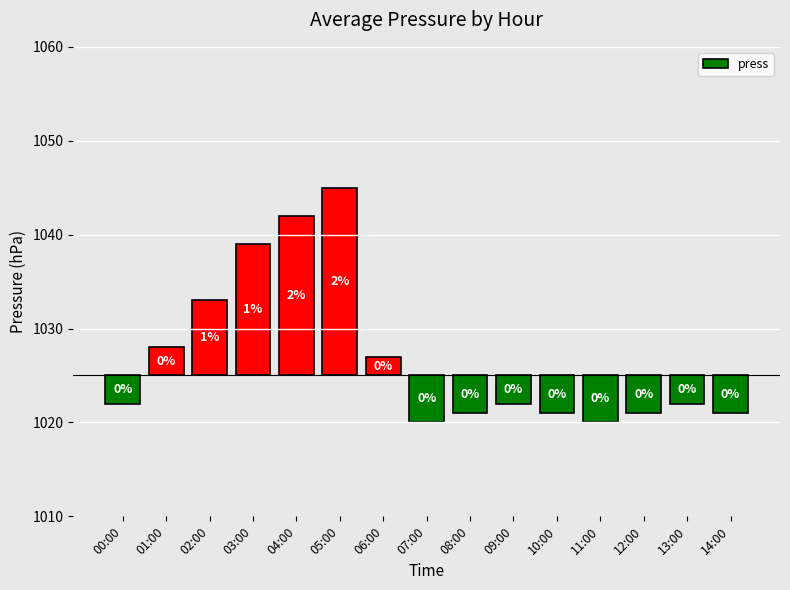

What is the difference between the second highest and minimum values?

22